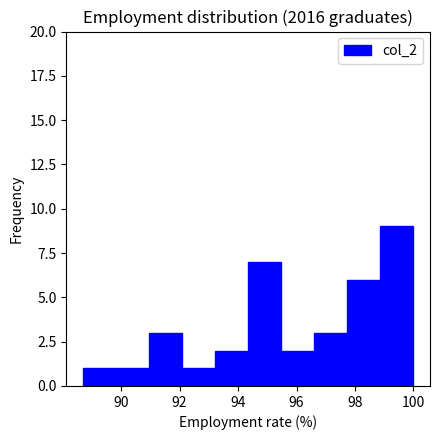

Reading left to right, list every bar in this chart as the range it spans on the x-axis followed by its height. Neither the bar edges nor the heights are printed on the chart, so give them approximately, as read against the axes.

88.6 to 89.8: 1
89.8 to 91.0: 1
91.0 to 92.0: 3
92.0 to 93.2: 1
93.2 to 94.4: 2
94.4 to 95.4: 7
95.4 to 96.6: 2
96.6 to 97.8: 3
97.8 to 98.8: 6
98.8 to 100.0: 9